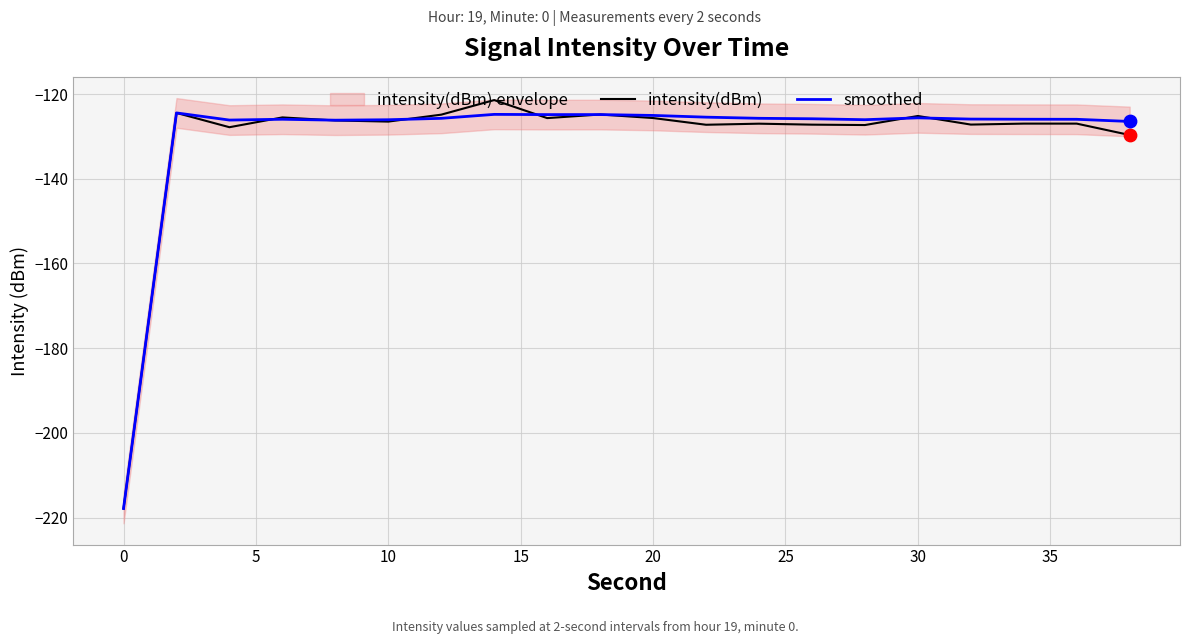

Which series contains the highest Y value?

intensity(dBm)